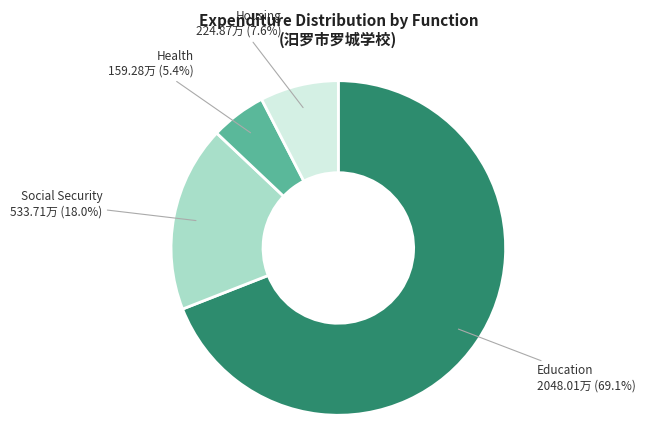

Does any single category account for the majority?

Yes